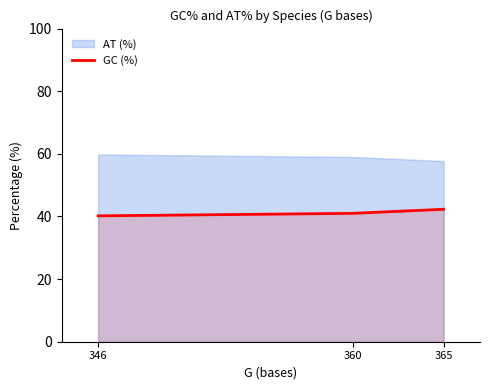

What is the ratio of the value at 346 to the value at 365?

1.0